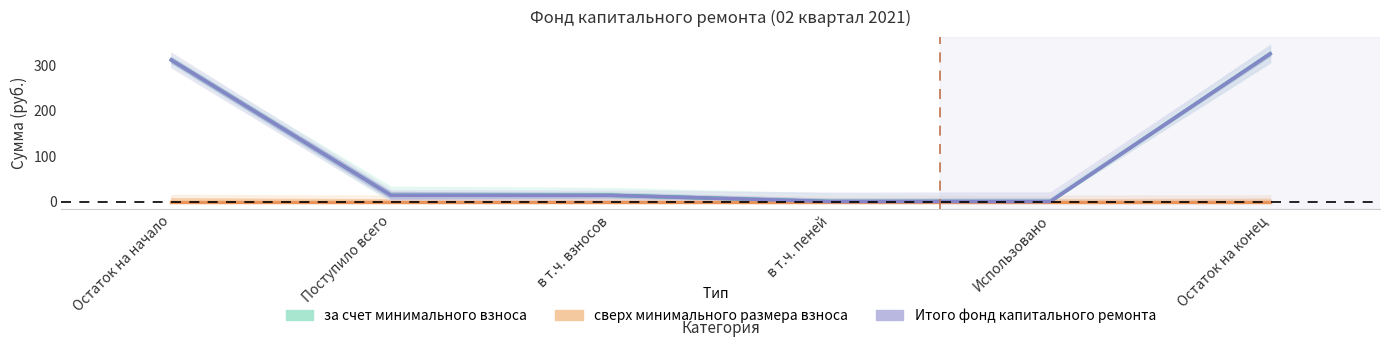

Is the value of за счет минимального взноса at Остаток на начало greater than the value of Итого фонд капитального ремонта at Остаток на конец?

No